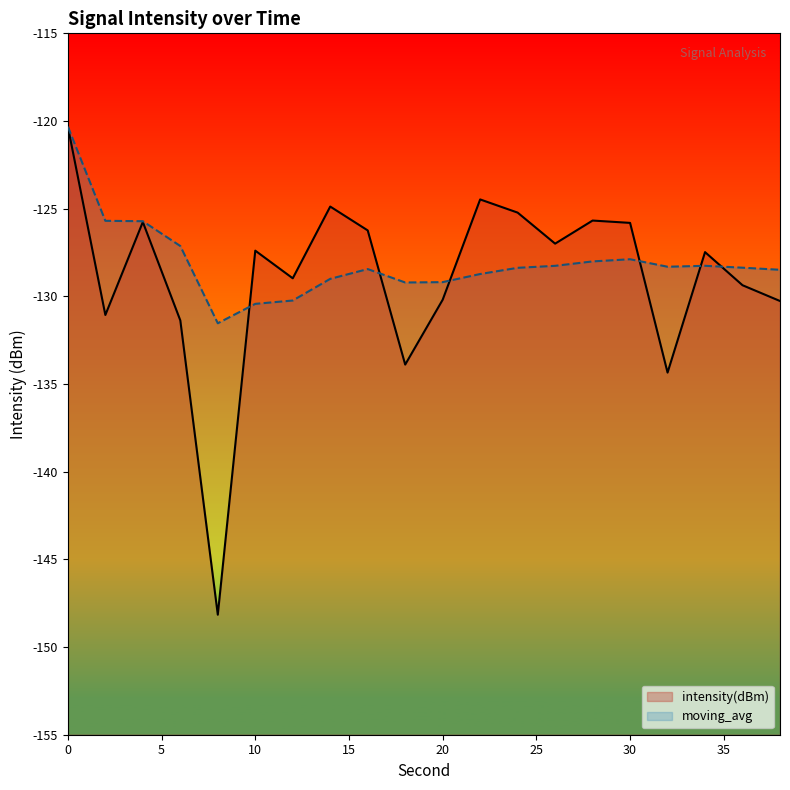

True or false: intensity(dBm) has a value of -125.2 at 24.

True